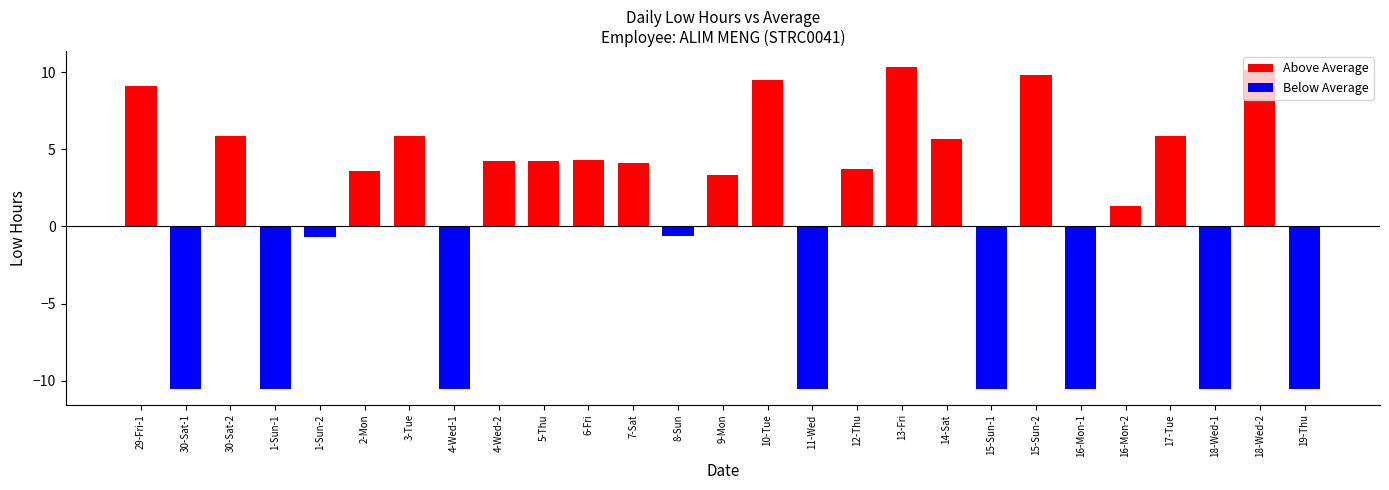

What is the difference between the maximum and minimum values?

20.8